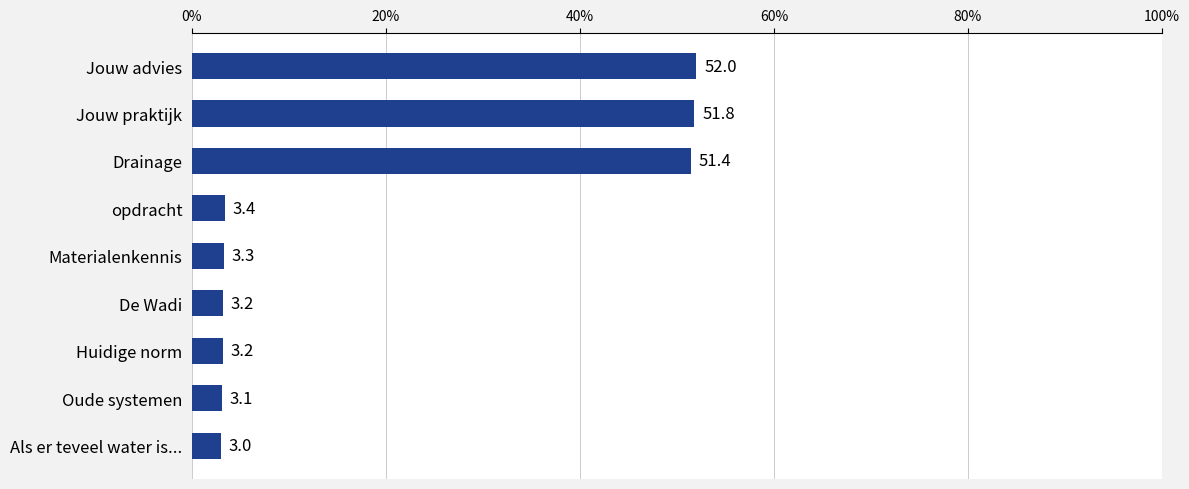

What position from the top is Materialenkennis?

5